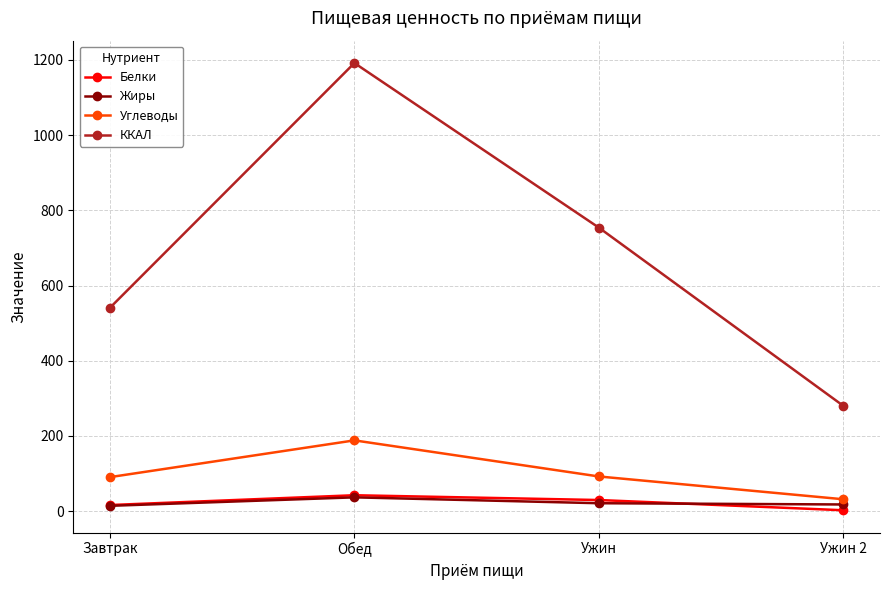

What is the value of the Углеводы point at the 2nd from the left?

188.4